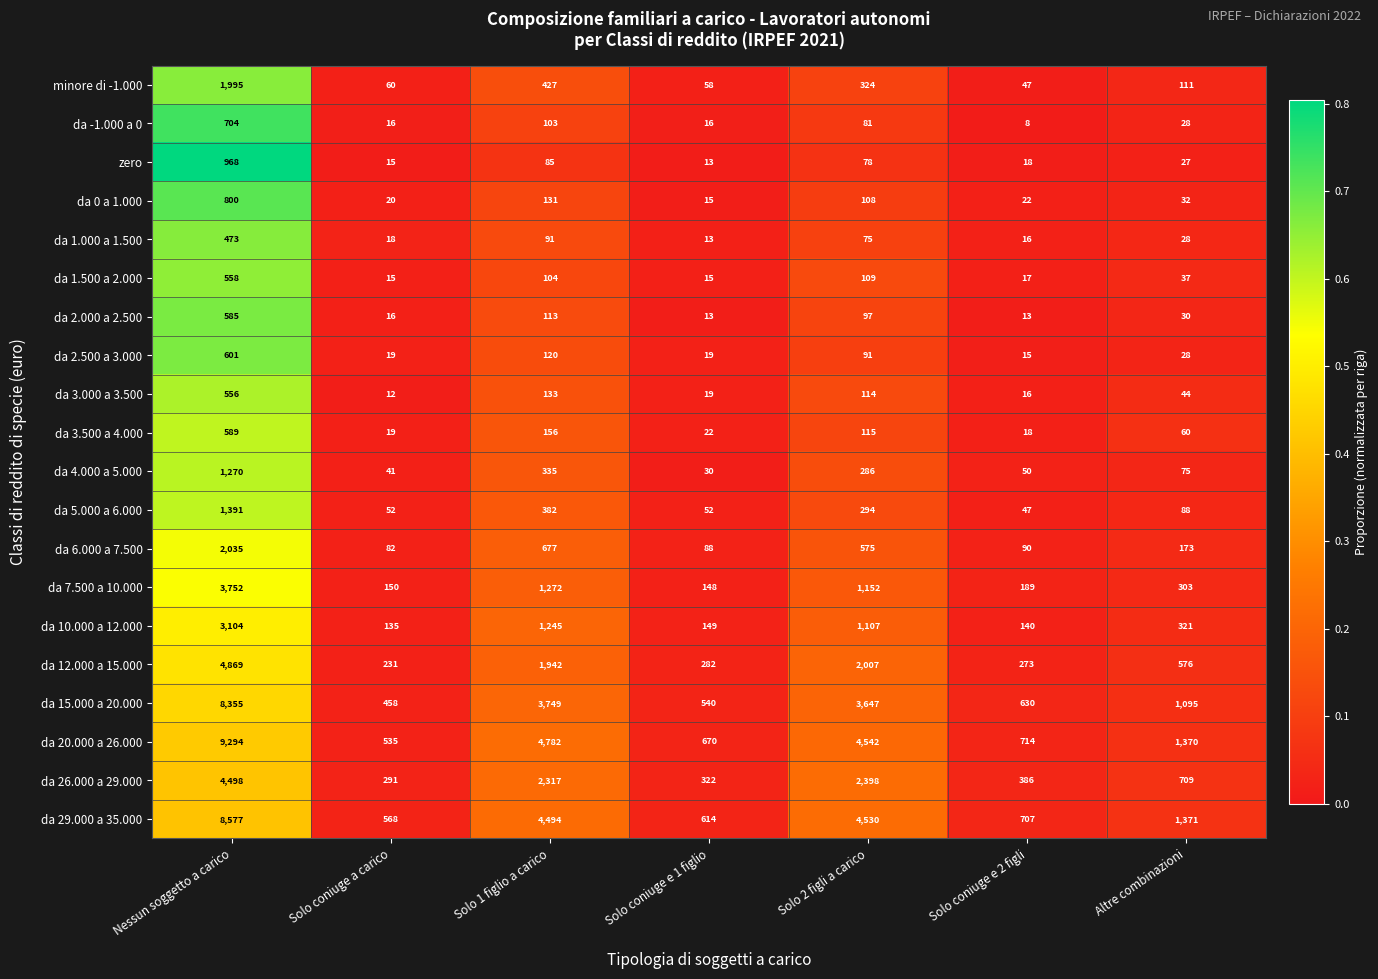

What is the difference between the highest and lowest values at Solo 1 figlio a carico?

4697